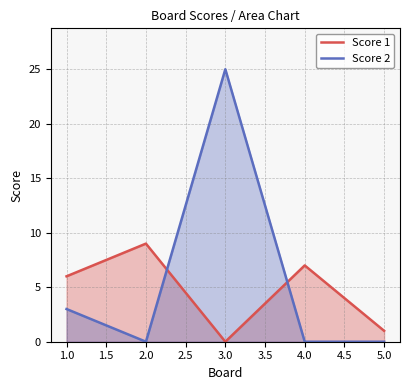

What is the sum of the Score 2 values at 3.0 and 4.0?

25